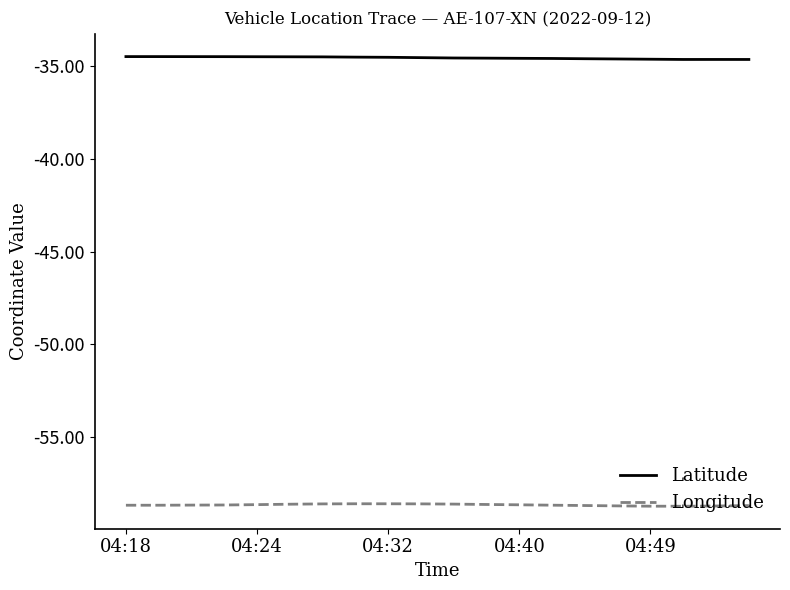

How many distinct data groups are displayed?

2